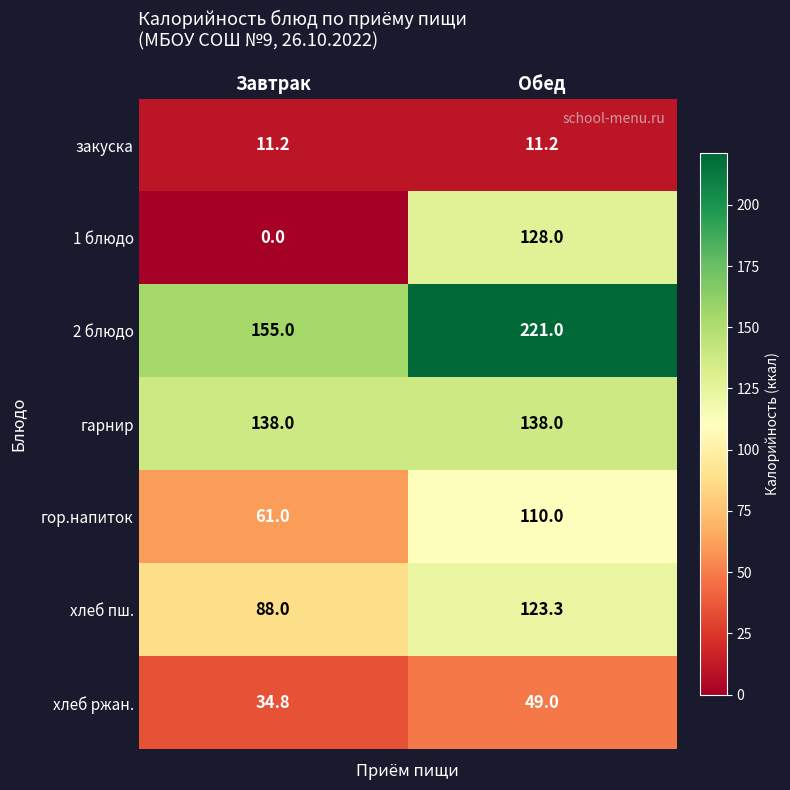

Between Завтрак and Обед, which series saw the biggest shift?

1 блюдо